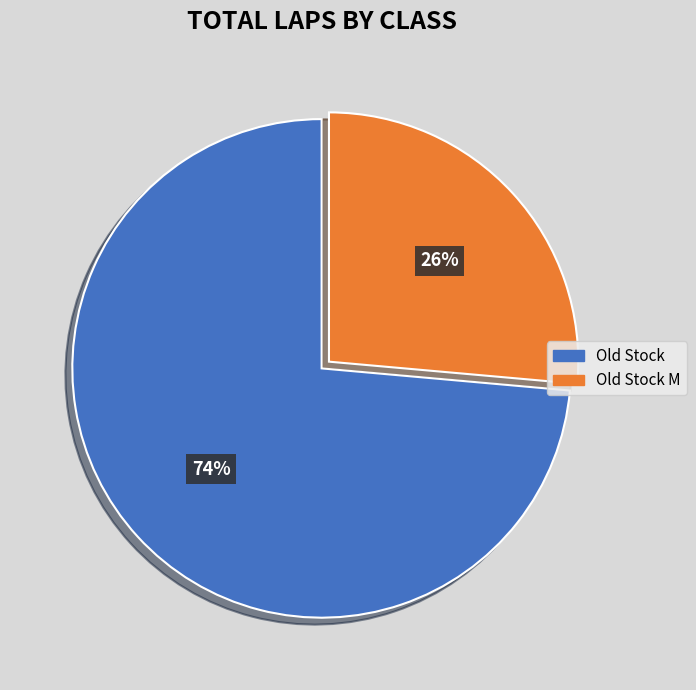

Is there a majority slice in this chart?

Yes